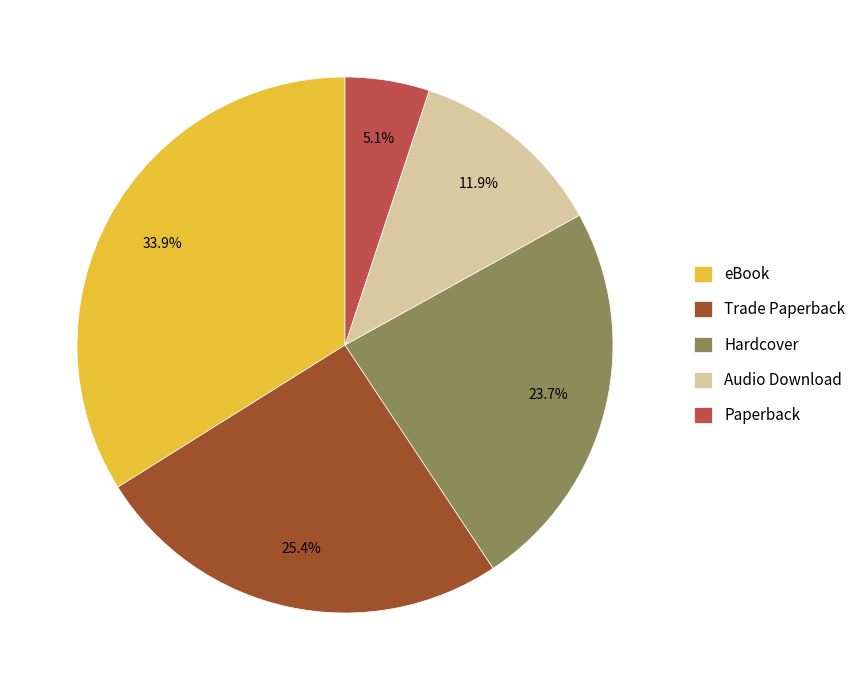

Rank the categories by value from highest to lowest.

eBook, Trade Paperback, Hardcover, Audio Download, Paperback